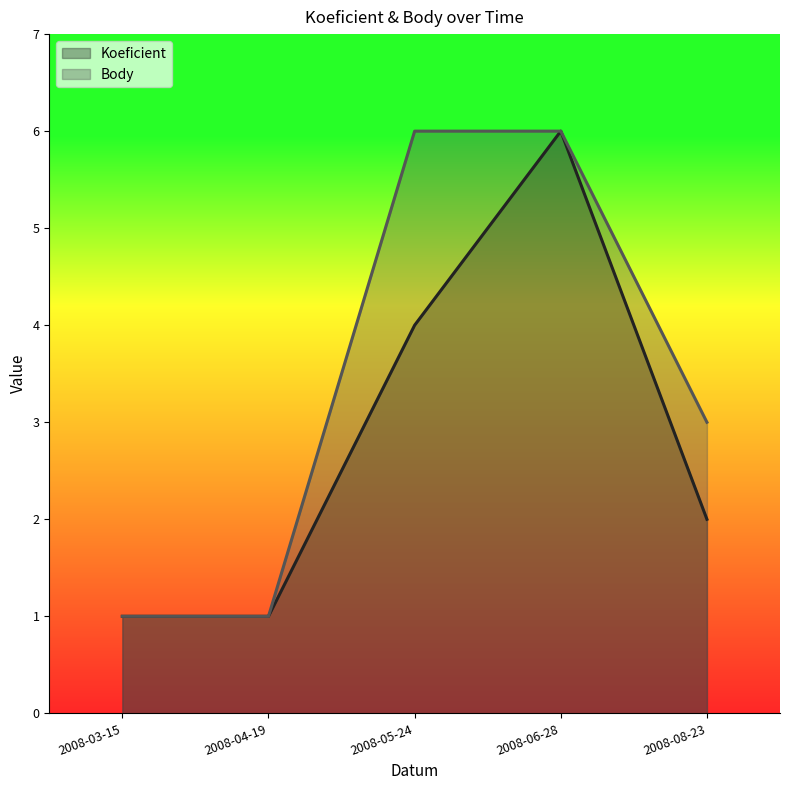

What is the difference between the second highest and second lowest values in the Koeficient series?

3